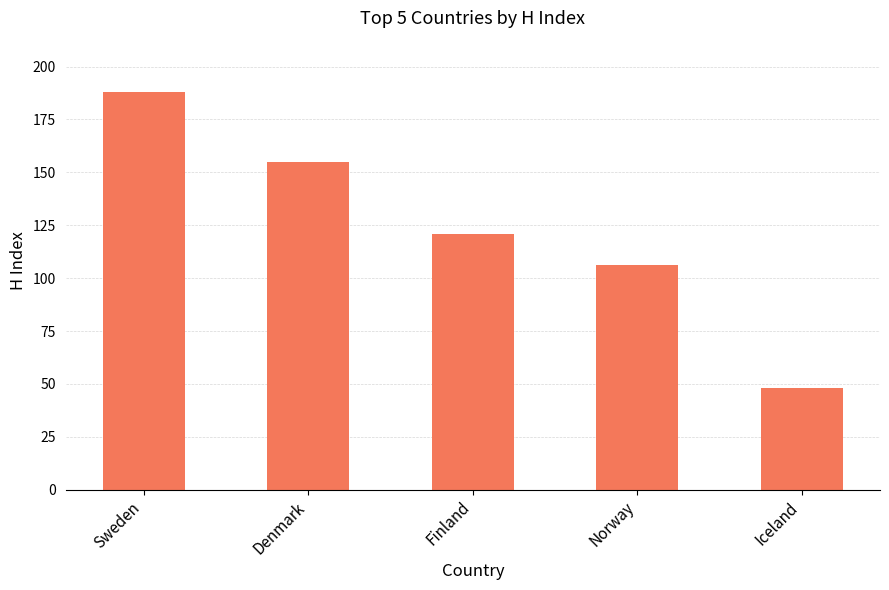

Which has a higher value, Denmark or Finland?

Denmark